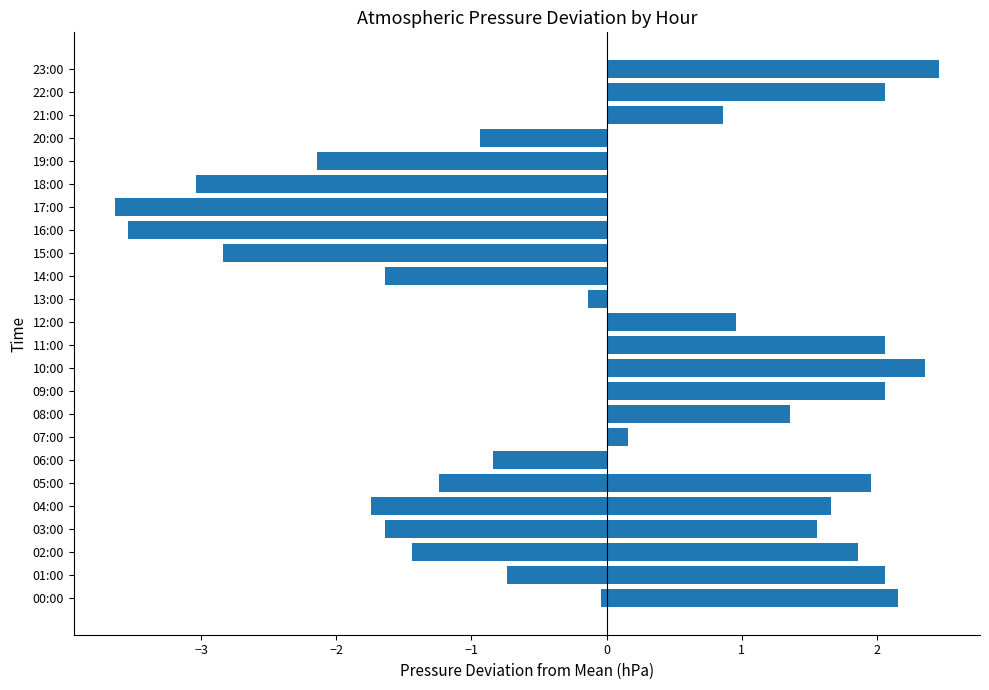

What is the sum of the values at 23:00 and 08:00?

3.8